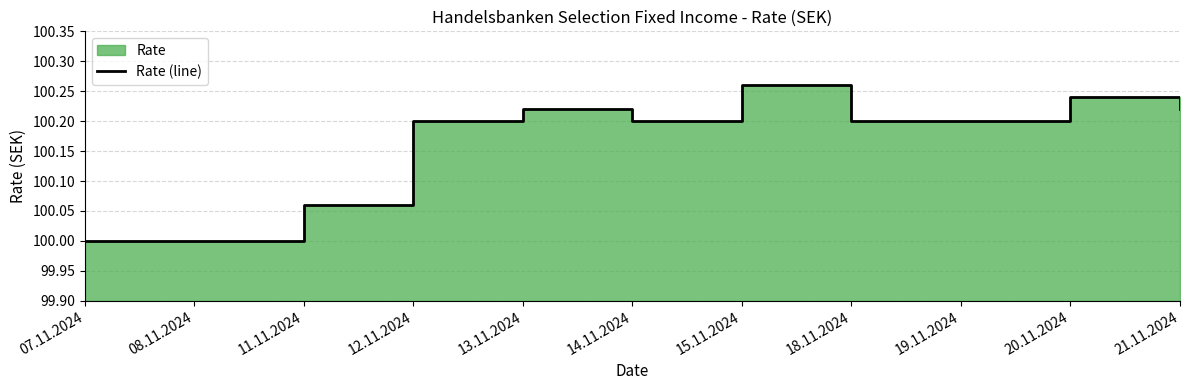

What is the smallest value displayed?

100.0